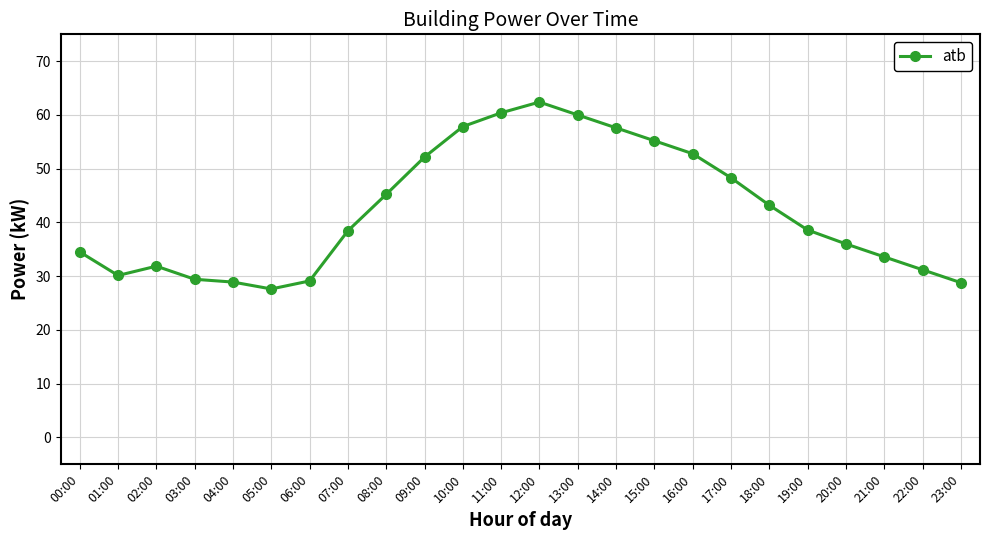

What is the label of the 24th point from the left?

23:00